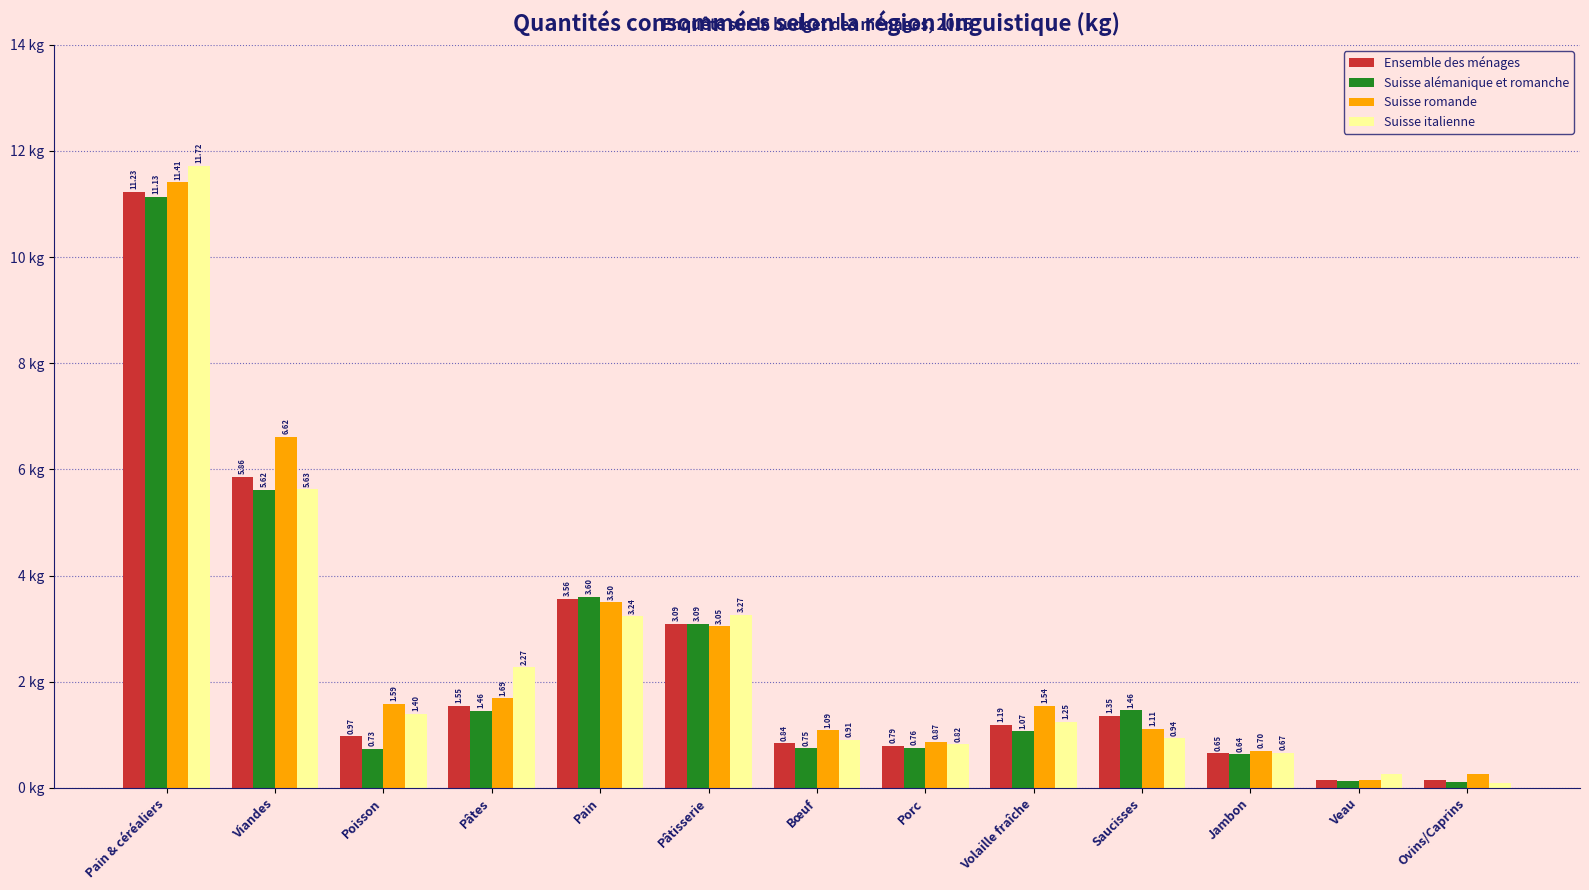

Which category has the lowest value across all series?

Ovins/Caprins